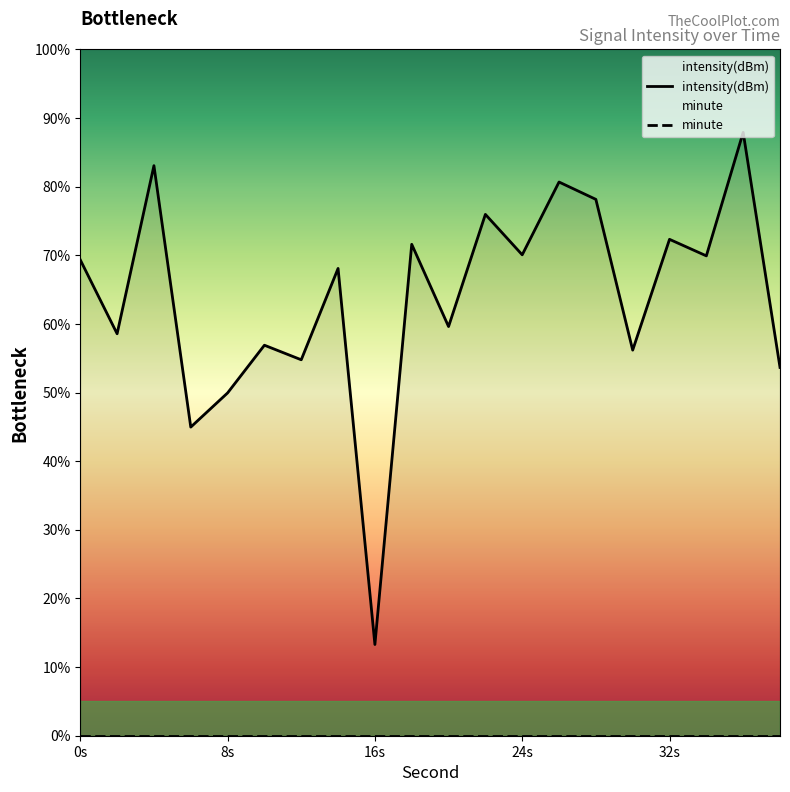

What are all the series names shown in the legend?

intensity(dBm), minute